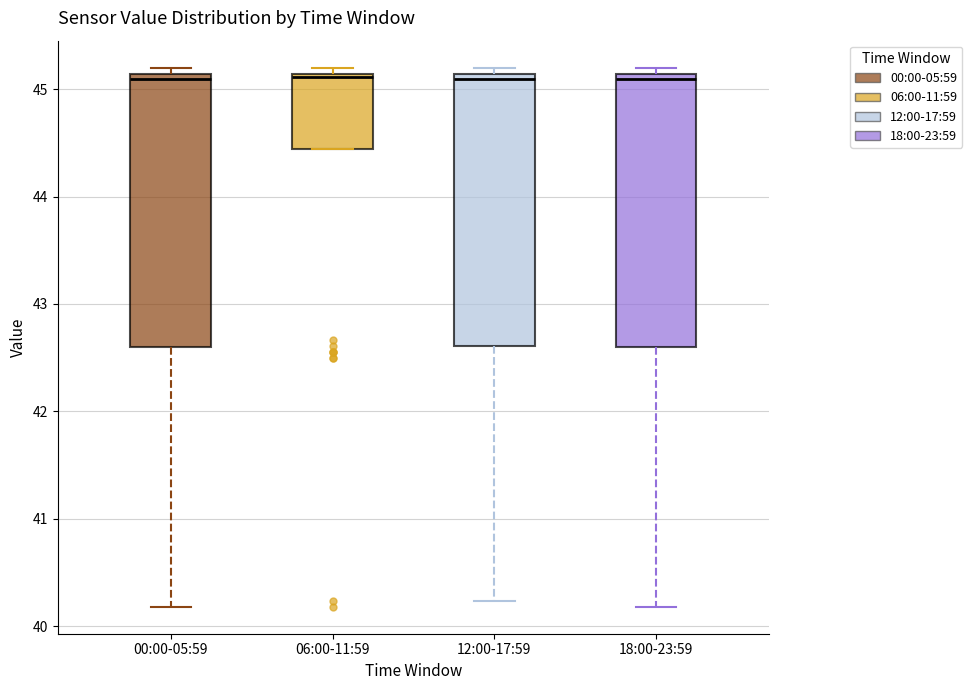

Where is the upper edge of the box for 06:00-11:59 on the y-axis? The values are not printed on the chart, so give them approximately, as read against the axis.

45.1